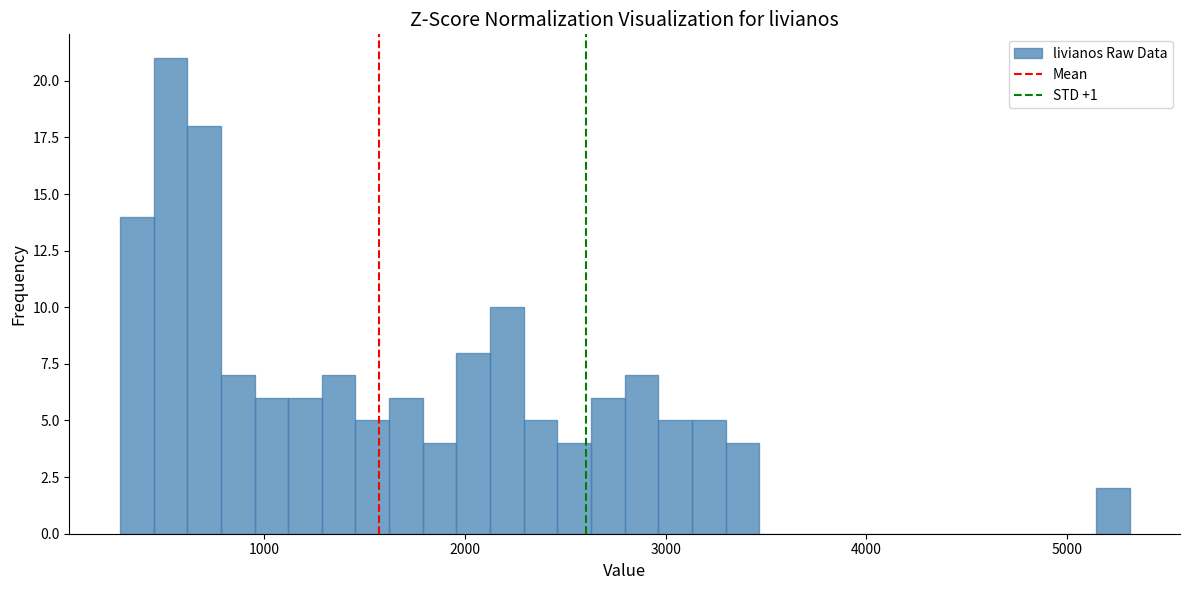

Around what value on the x-axis is the tallest bar? Give the approximate position of its centre, as read against the axis.

500